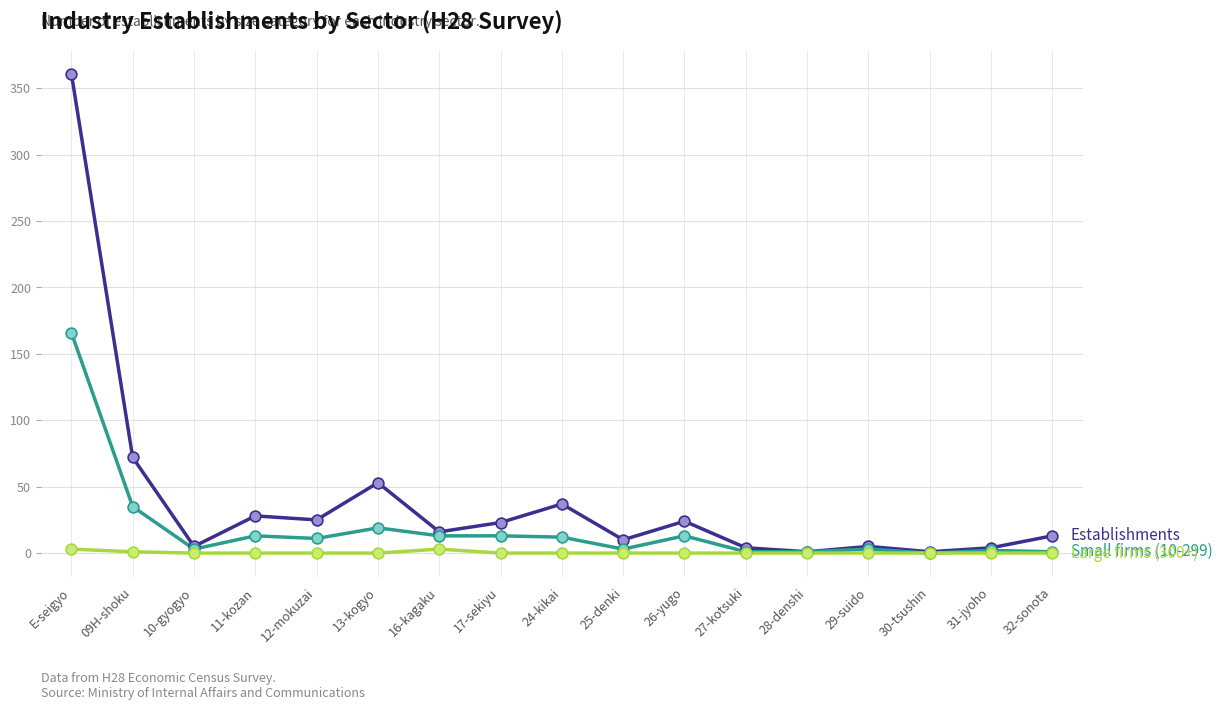

At which category is the sum across all series the highest?

E-seigyo